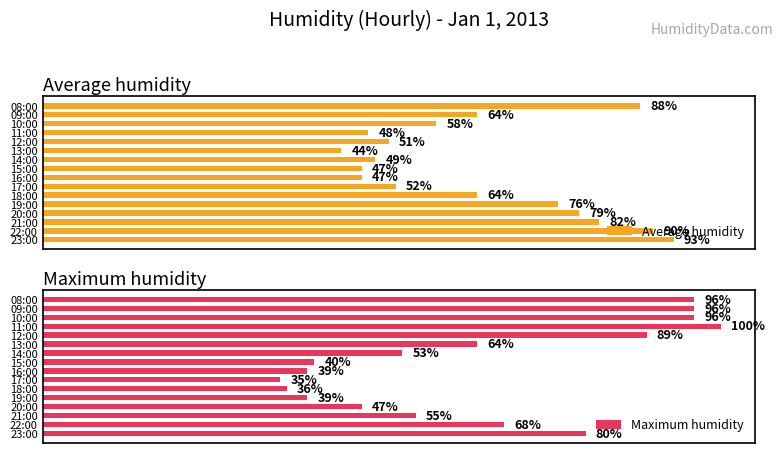

How many series are shown in this chart?

2